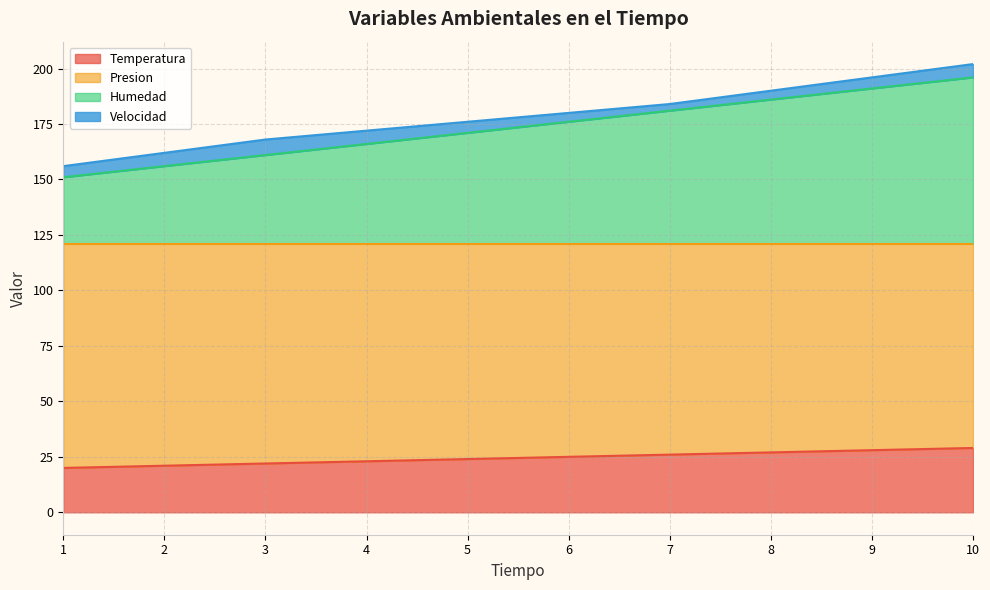

What are all the series names shown in the legend?

Temperatura, Presion, Humedad, Velocidad